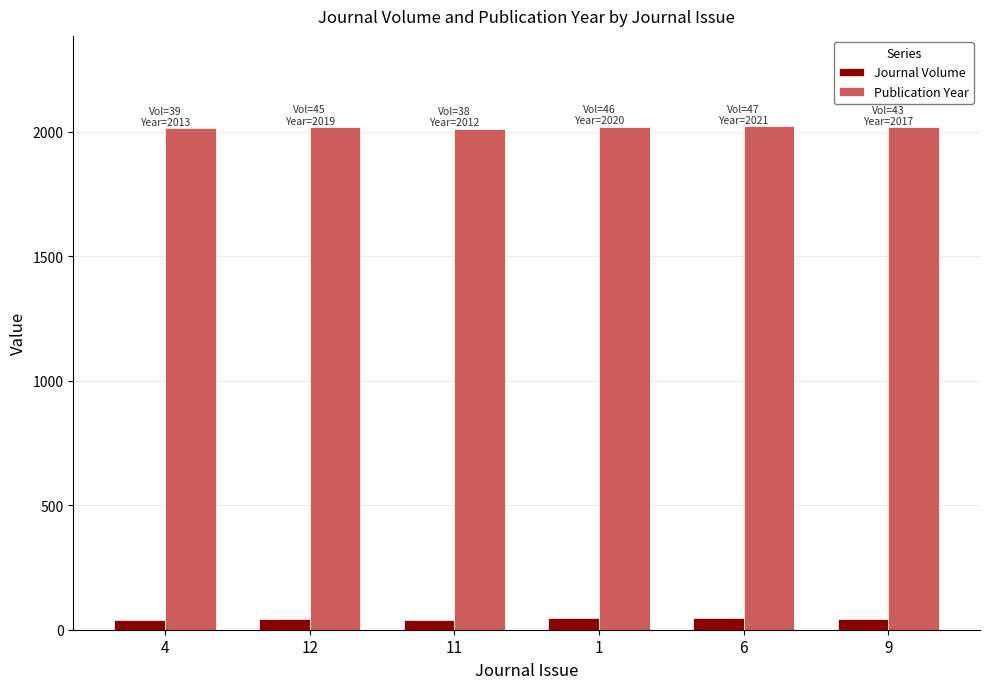

Is the value of Publication Year at 11 greater than the value of Journal Volume at 12?

Yes